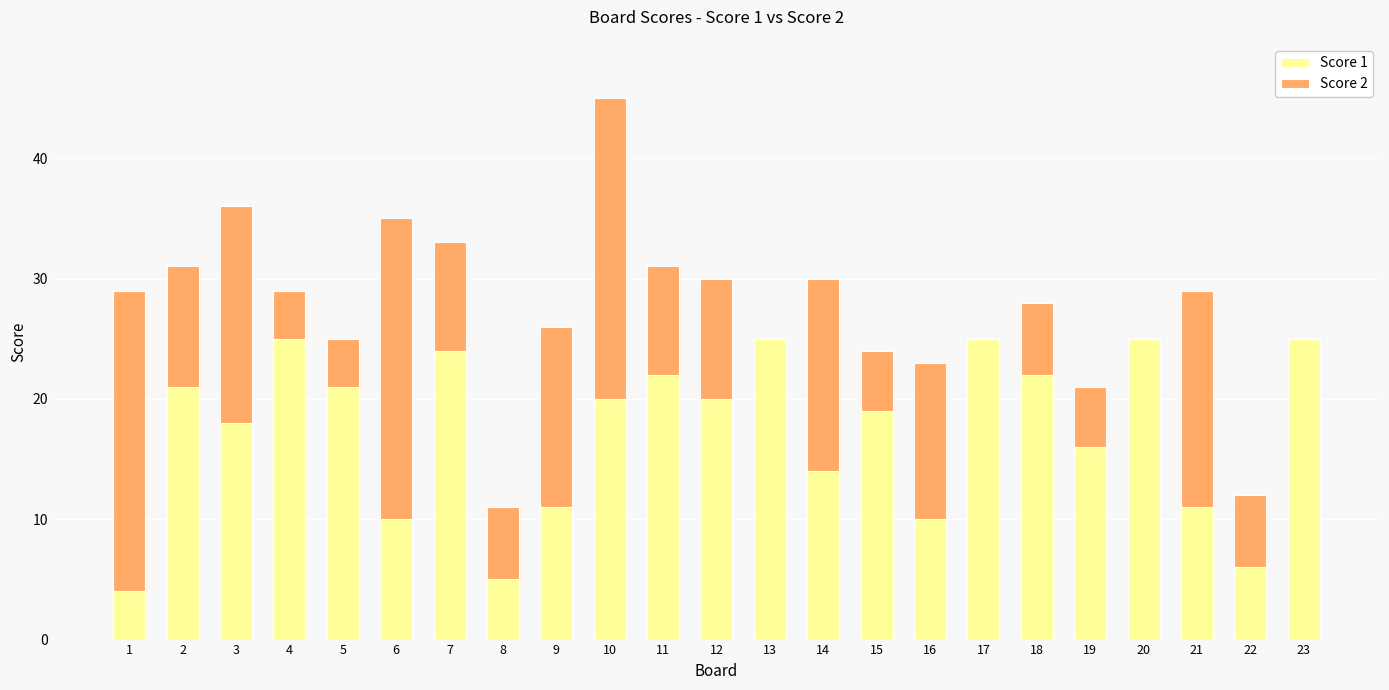

What is the total value across all series at 22?

12